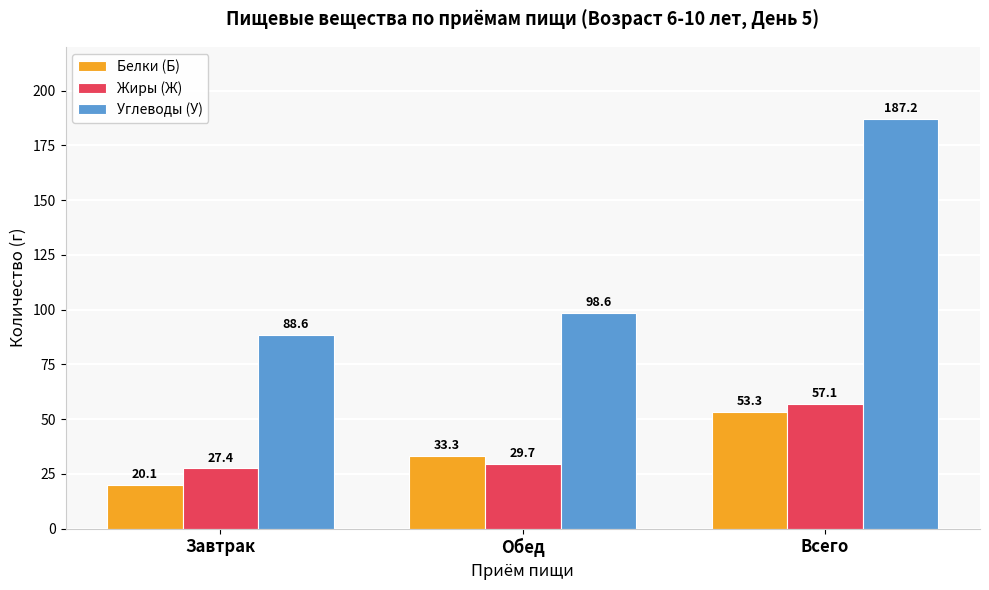

What is the approximate value of Белки (Б) at Обед?

33.3